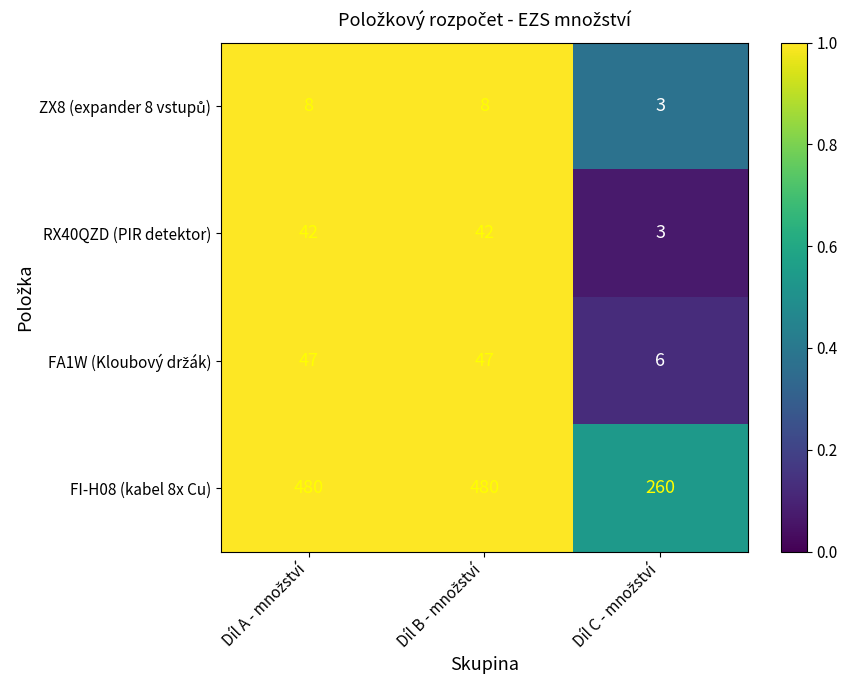

What is the difference between the second highest and minimum values in the RX40QZD (PIR detektor) series?

39